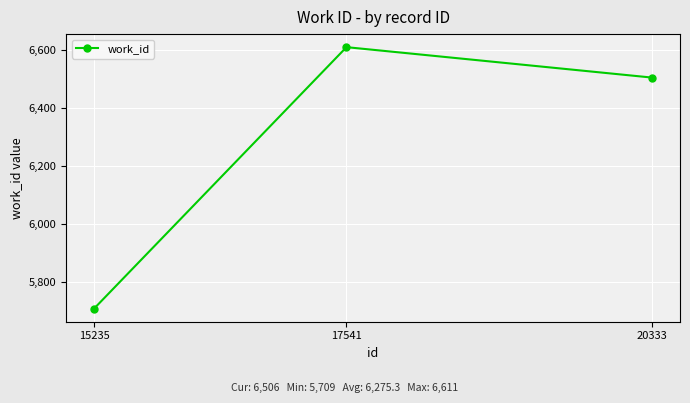

Which label corresponds to the largest value in the chart?

17541